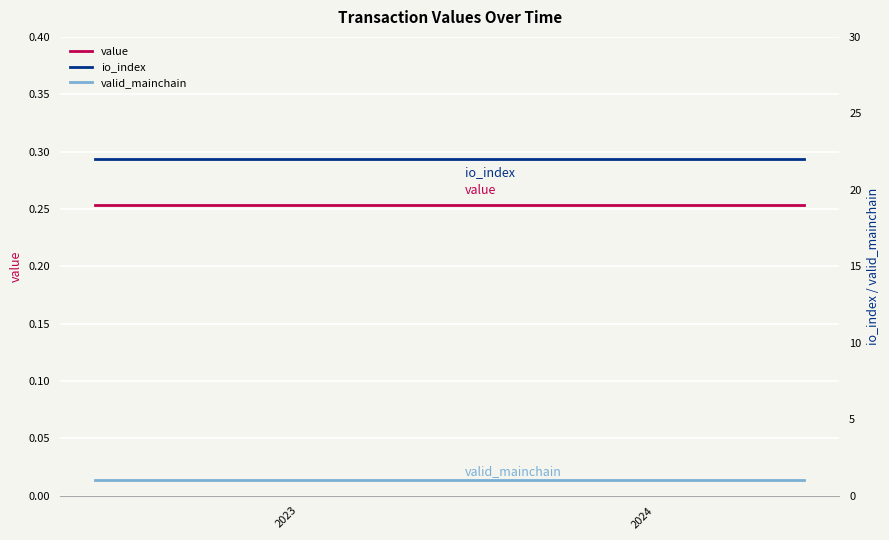

True or false: value and valid_mainchain cross at least once.

False